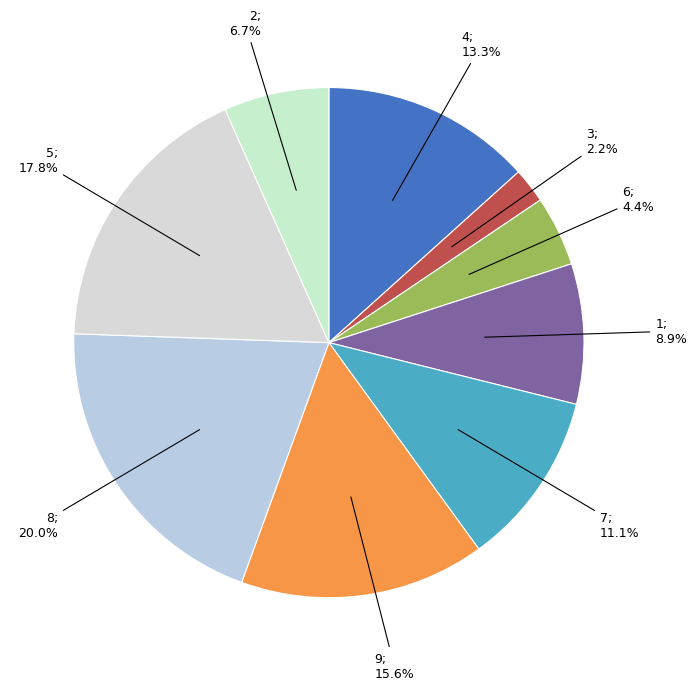

Which category has the biggest portion of the pie?

8